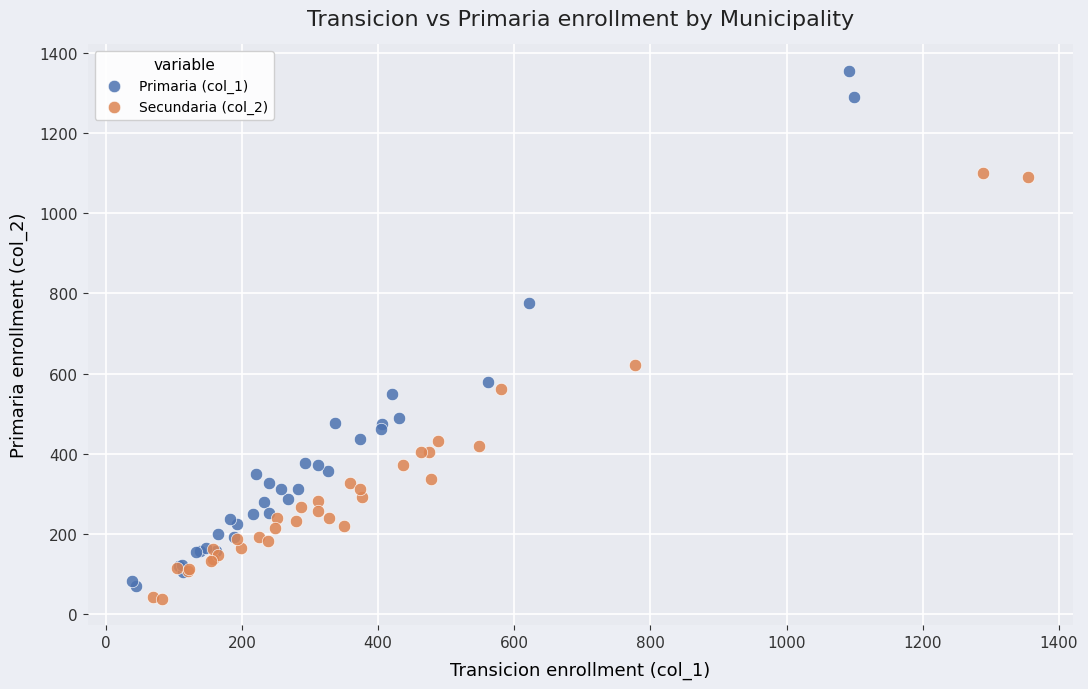

Which series reaches the minimum Y coordinate?

Secundaria (col_2)